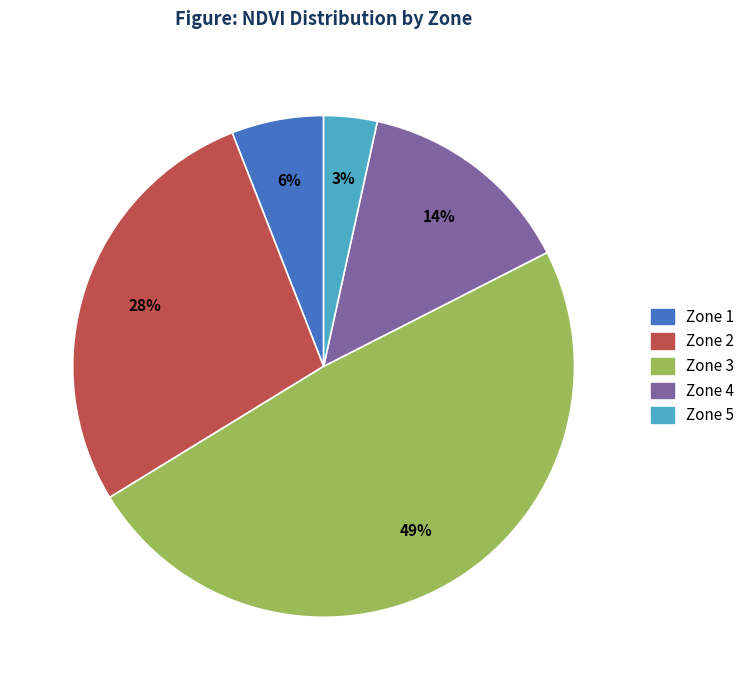

How many segments does this pie chart have?

5